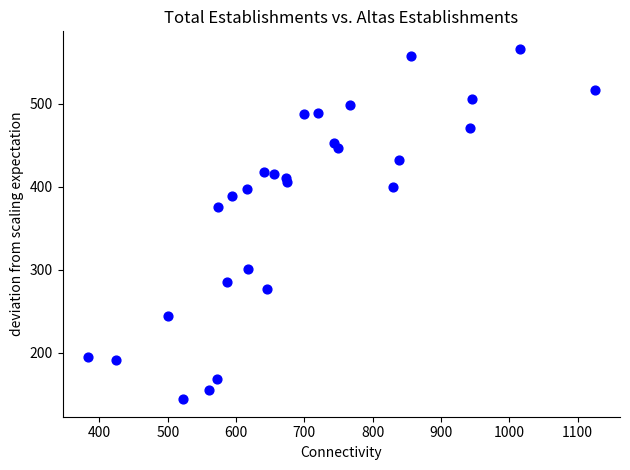

What is the range of Y values (max minus min)?

422